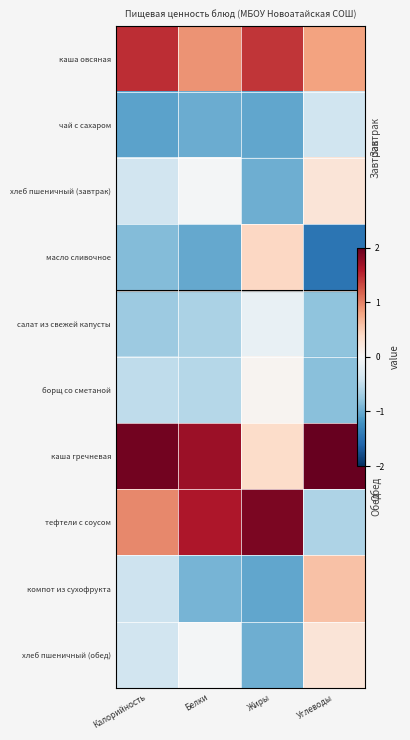

Which series has the largest range (max minus min)?

тефтели с соусом